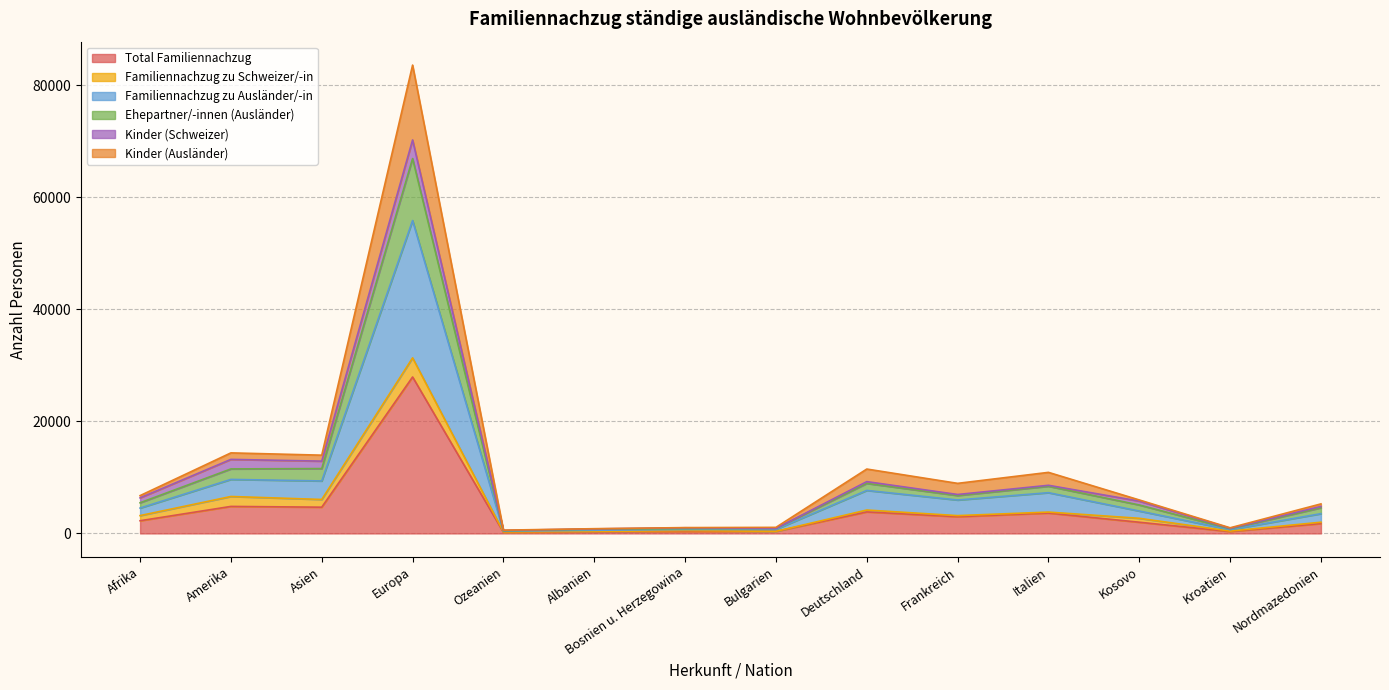

Is it true that Total Familiennachzug equals 1999 at Kosovo?

True